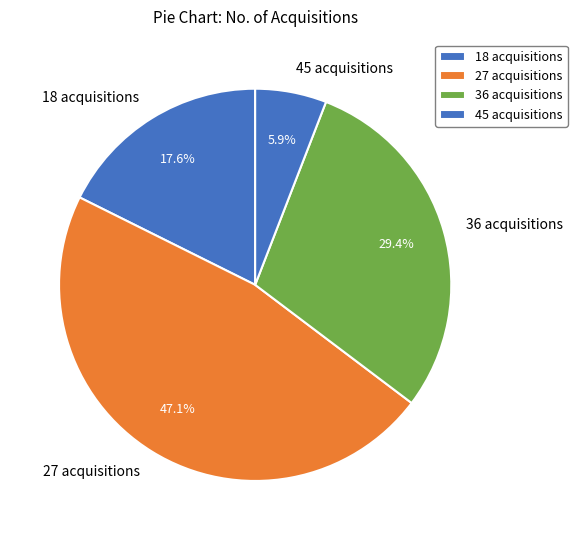

Rank the categories by value from highest to lowest.

27 acquisitions, 36 acquisitions, 18 acquisitions, 45 acquisitions